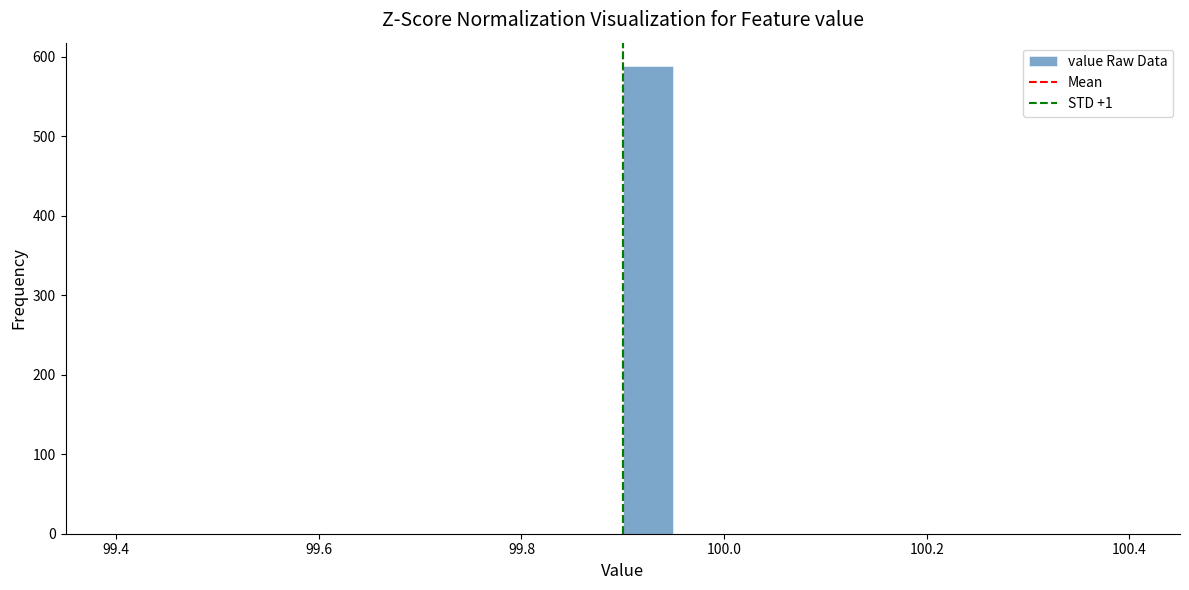

Read against the x-axis, roughly where is the centre of the tallest bar?

99.92